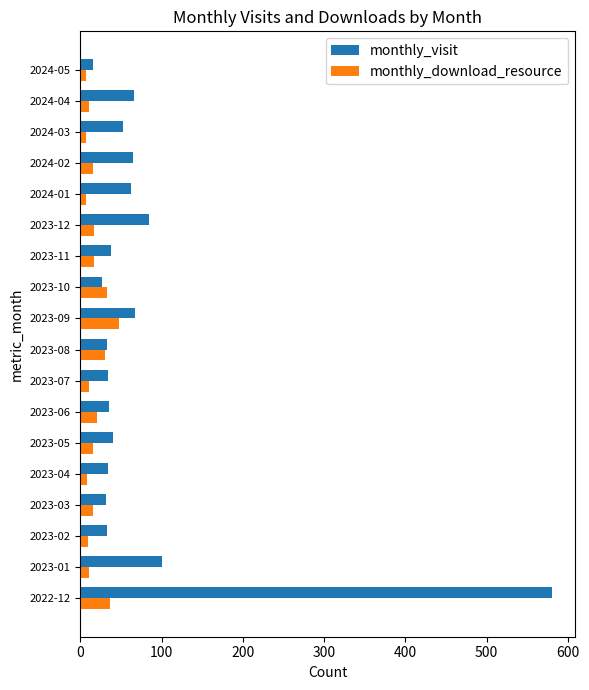

List the series in order of their peak value, lowest first.

monthly_download_resource, monthly_visit